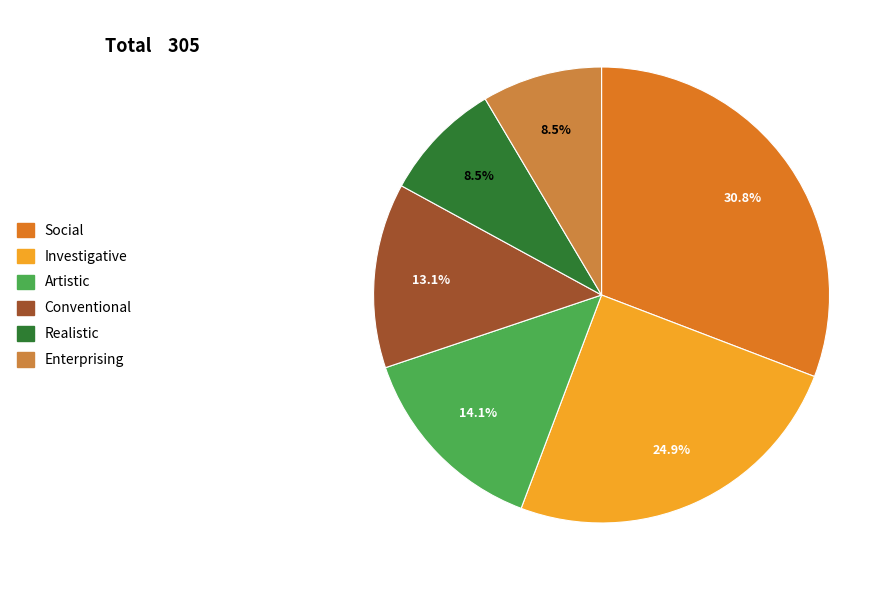

Is the sum of Investigative and Enterprising greater than half?

No